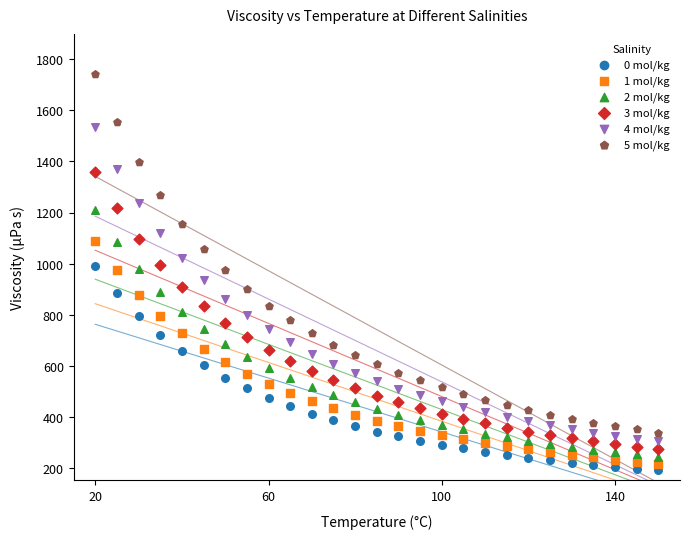

Which series reaches the minimum Y coordinate?

0 mol/kg